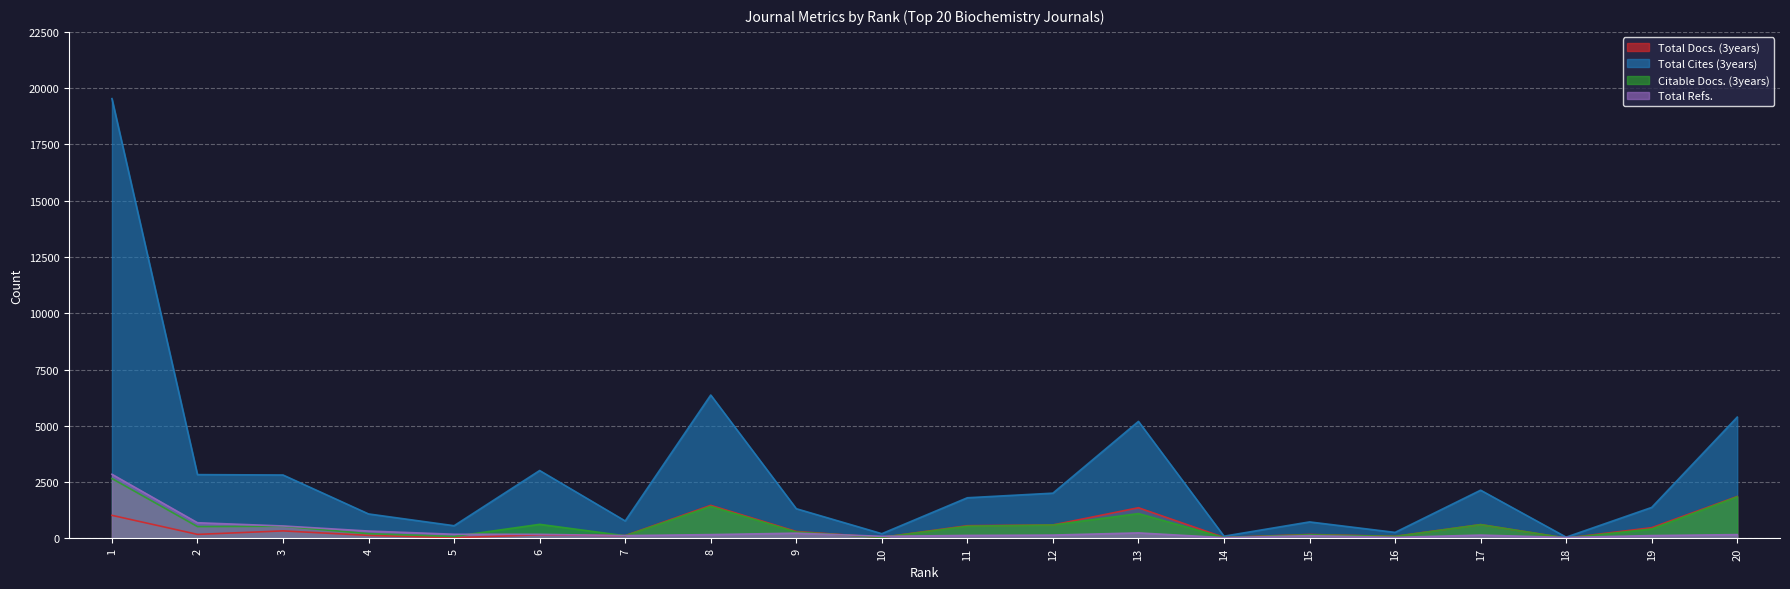

What is the difference between the highest and lowest values at 11?

1673